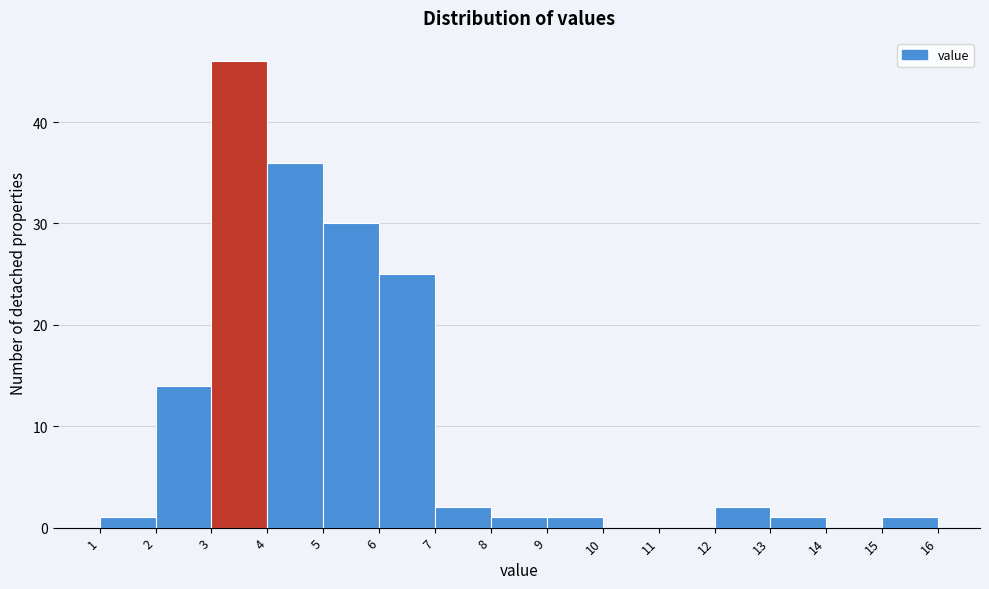

Reading left to right, list every bar in this chart as the range it spans on the x-axis followed by its height. The values are not printed on the chart, so give them approximately, as read against the axis.

1 to 2: 1
2 to 3: 14
3 to 4: 46
4 to 5: 36
5 to 6: 30
6 to 7: 25
7 to 8: 2
8 to 9: 1
9 to 10: 1
10 to 11: 0
11 to 12: 0
12 to 13: 2
13 to 14: 1
14 to 15: 0
15 to 16: 1